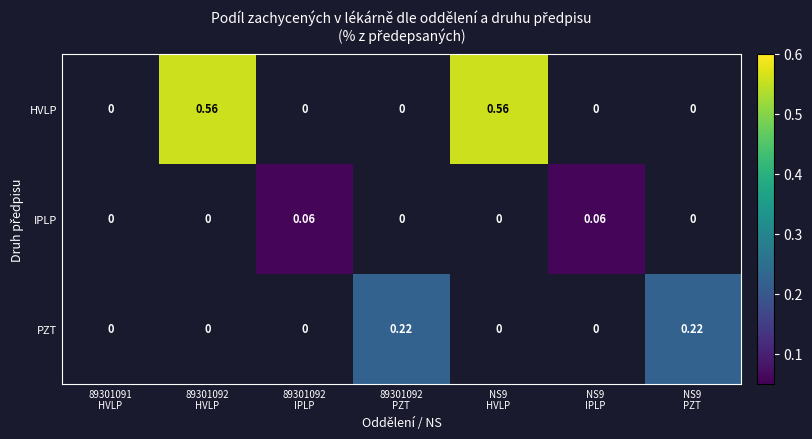

Is it true that HVLP equals 0.8 at NS9 HVLP?

False